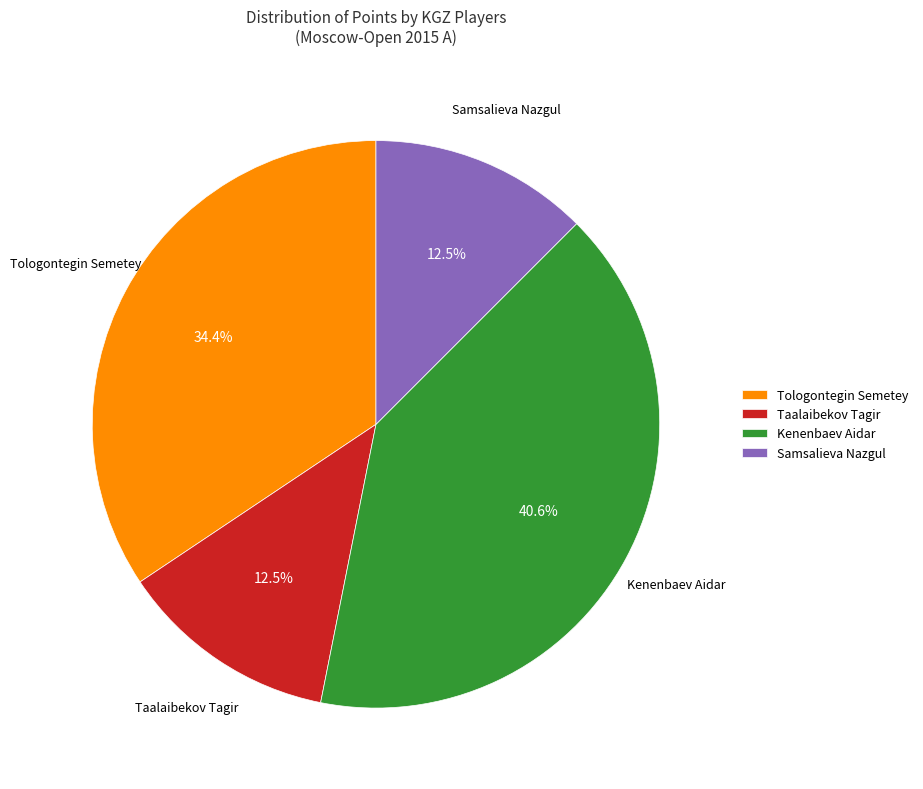

How many segments does this pie chart have?

4